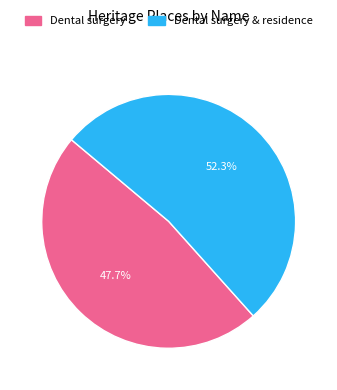

Is there a majority slice in this chart?

Yes